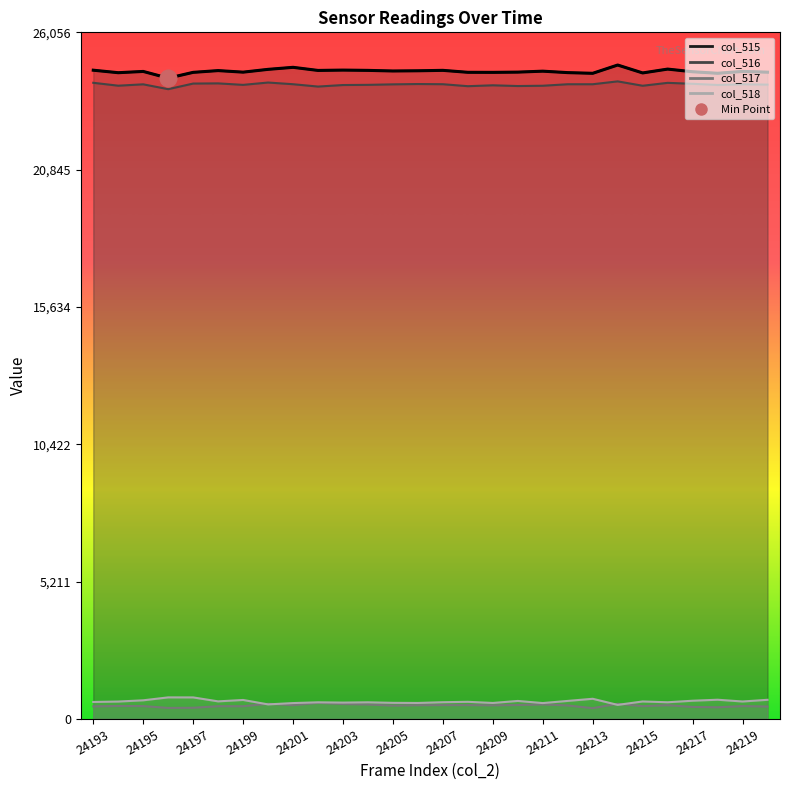

What is the sum of all values?

688172